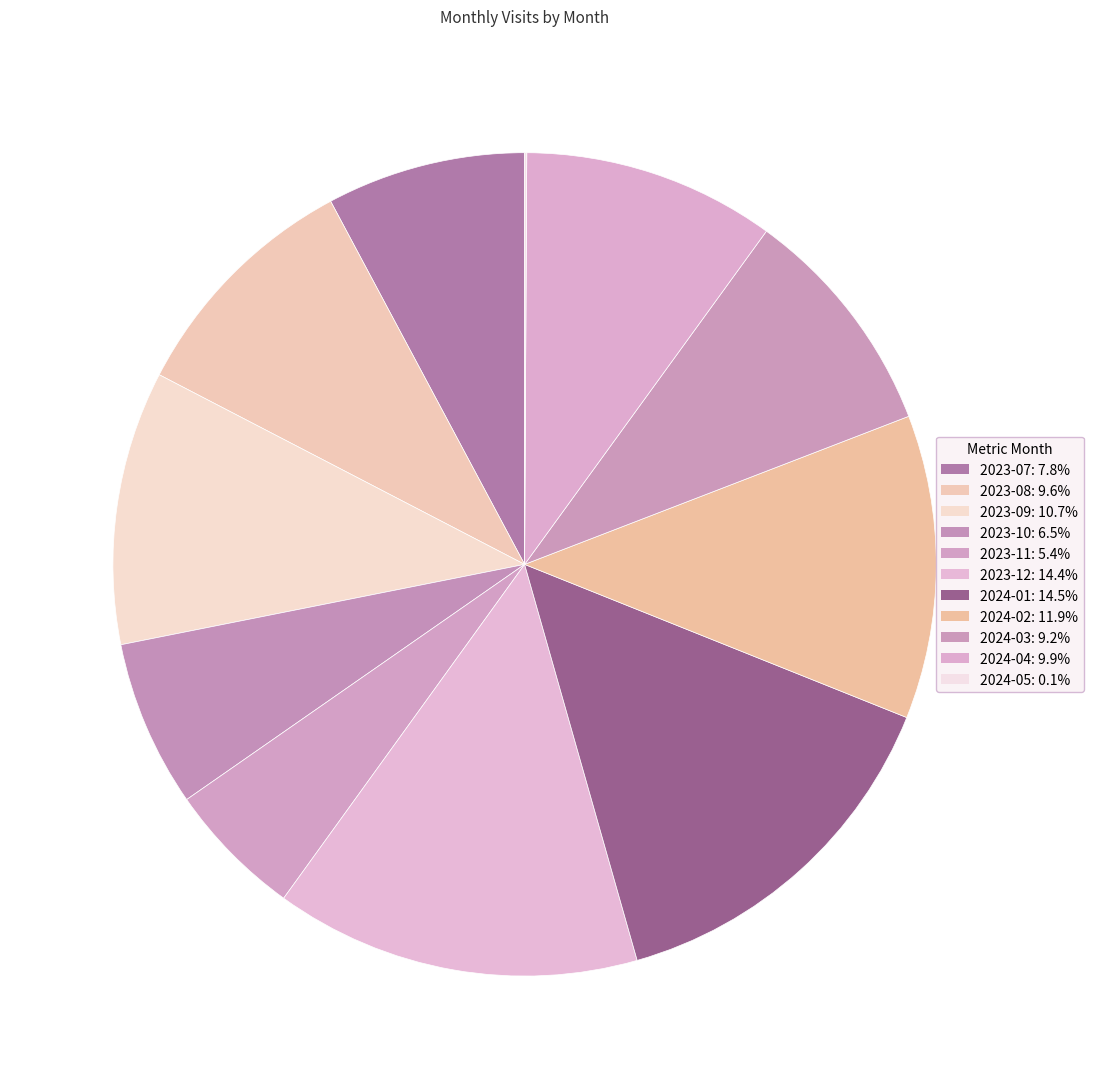

Count the number of slices in the pie.

11